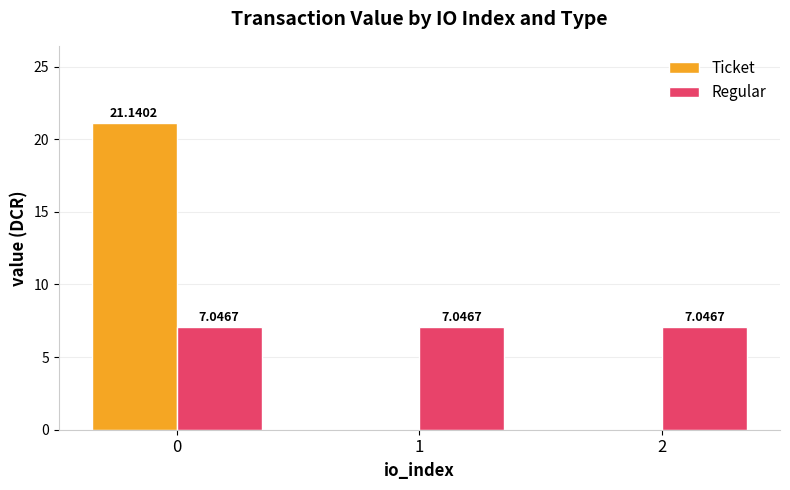

What is the sum of all Ticket values?

21.1